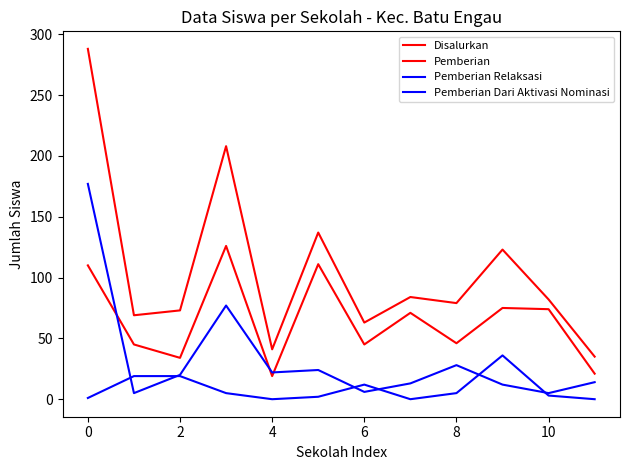

How many interior local peaks does the Disalurkan series have?

4